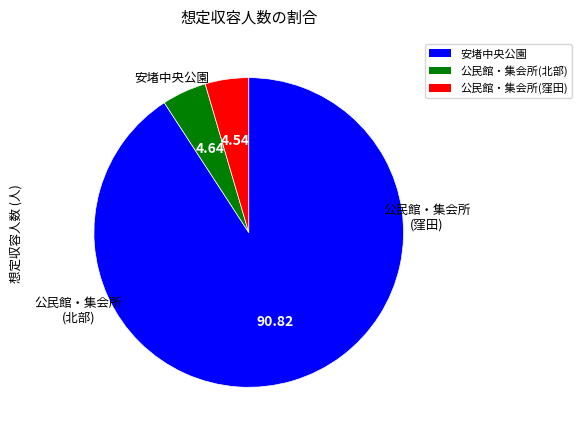

Is there a majority slice in this chart?

Yes